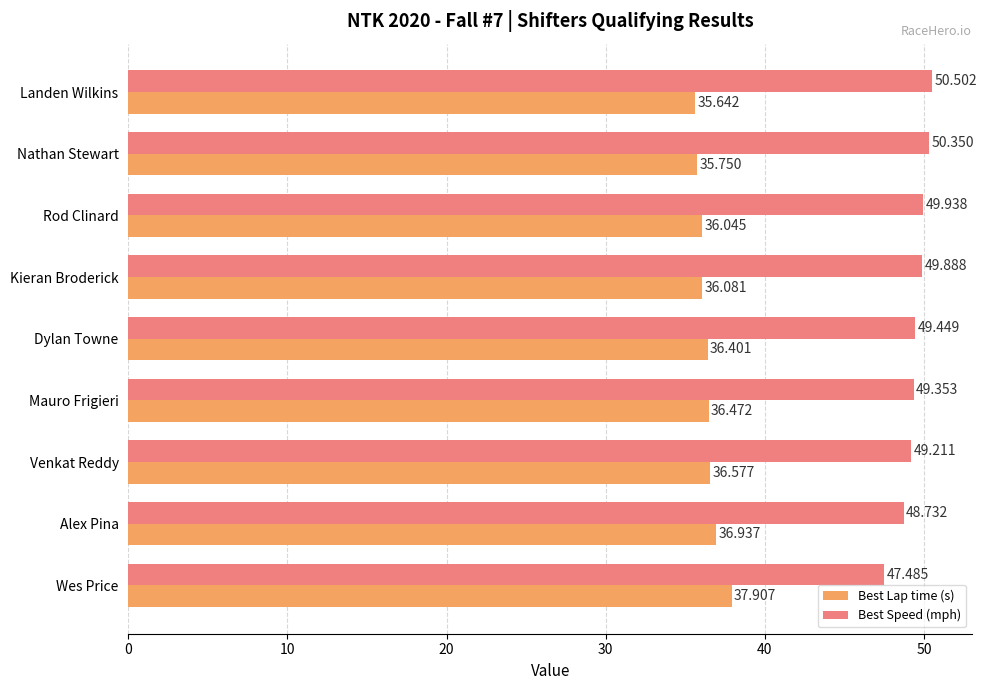

What are all the series names shown in the legend?

Best Lap time (s), Best Speed (mph)